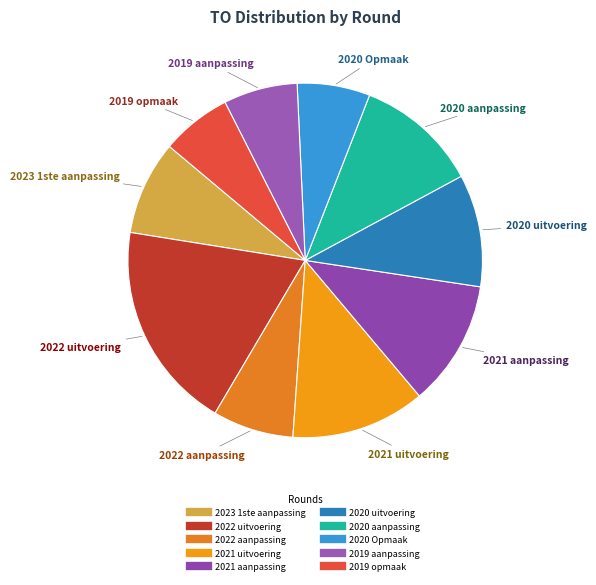

Do 2019 aanpassing and 2021 uitvoering together represent more than half of the pie?

No